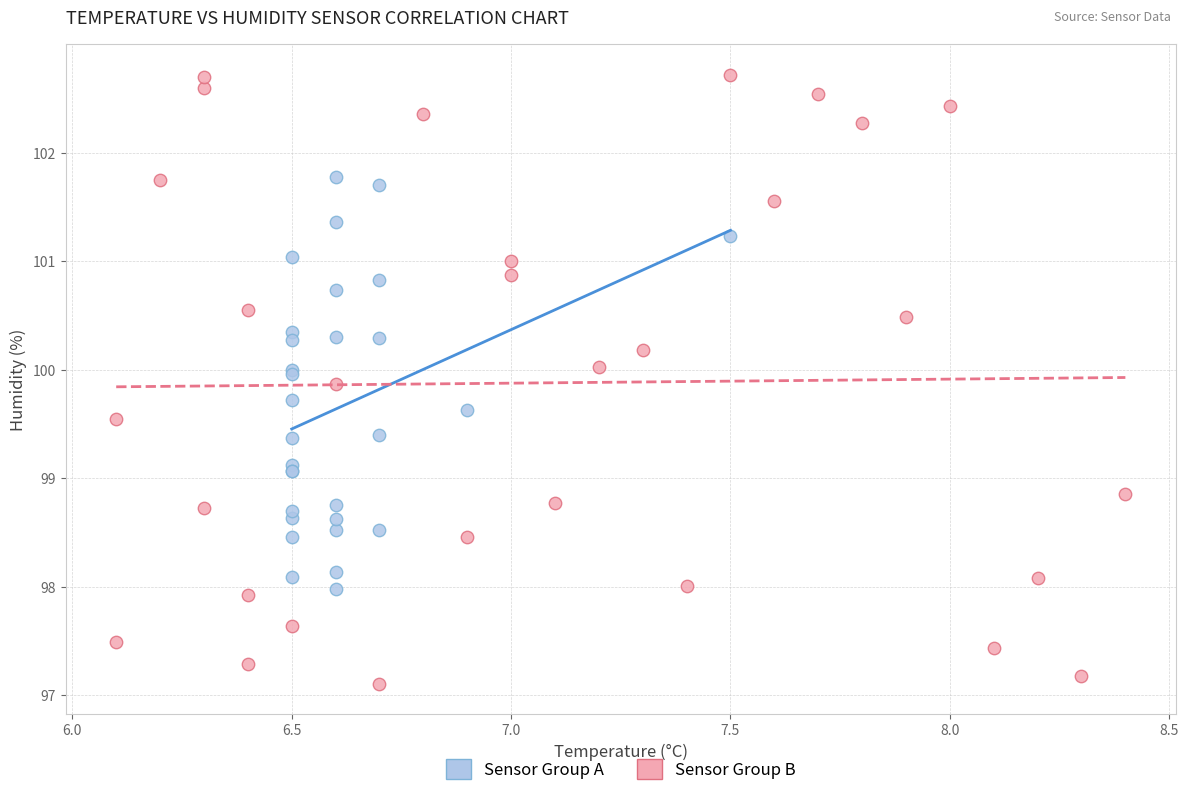

Which series reaches the minimum Y coordinate?

Sensor Group B